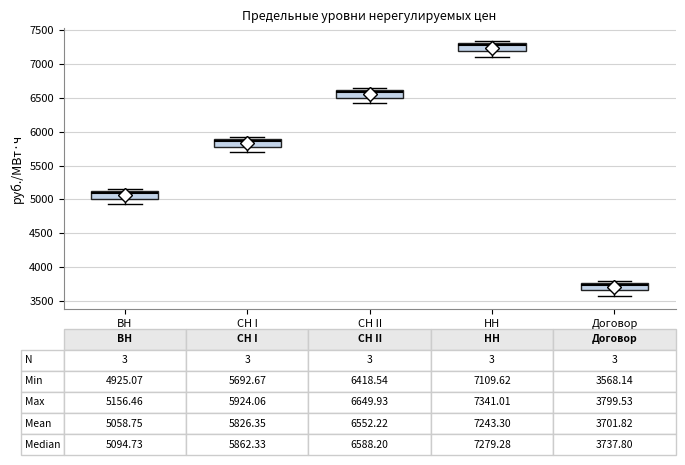

Which box has the lowest median line?

Договор